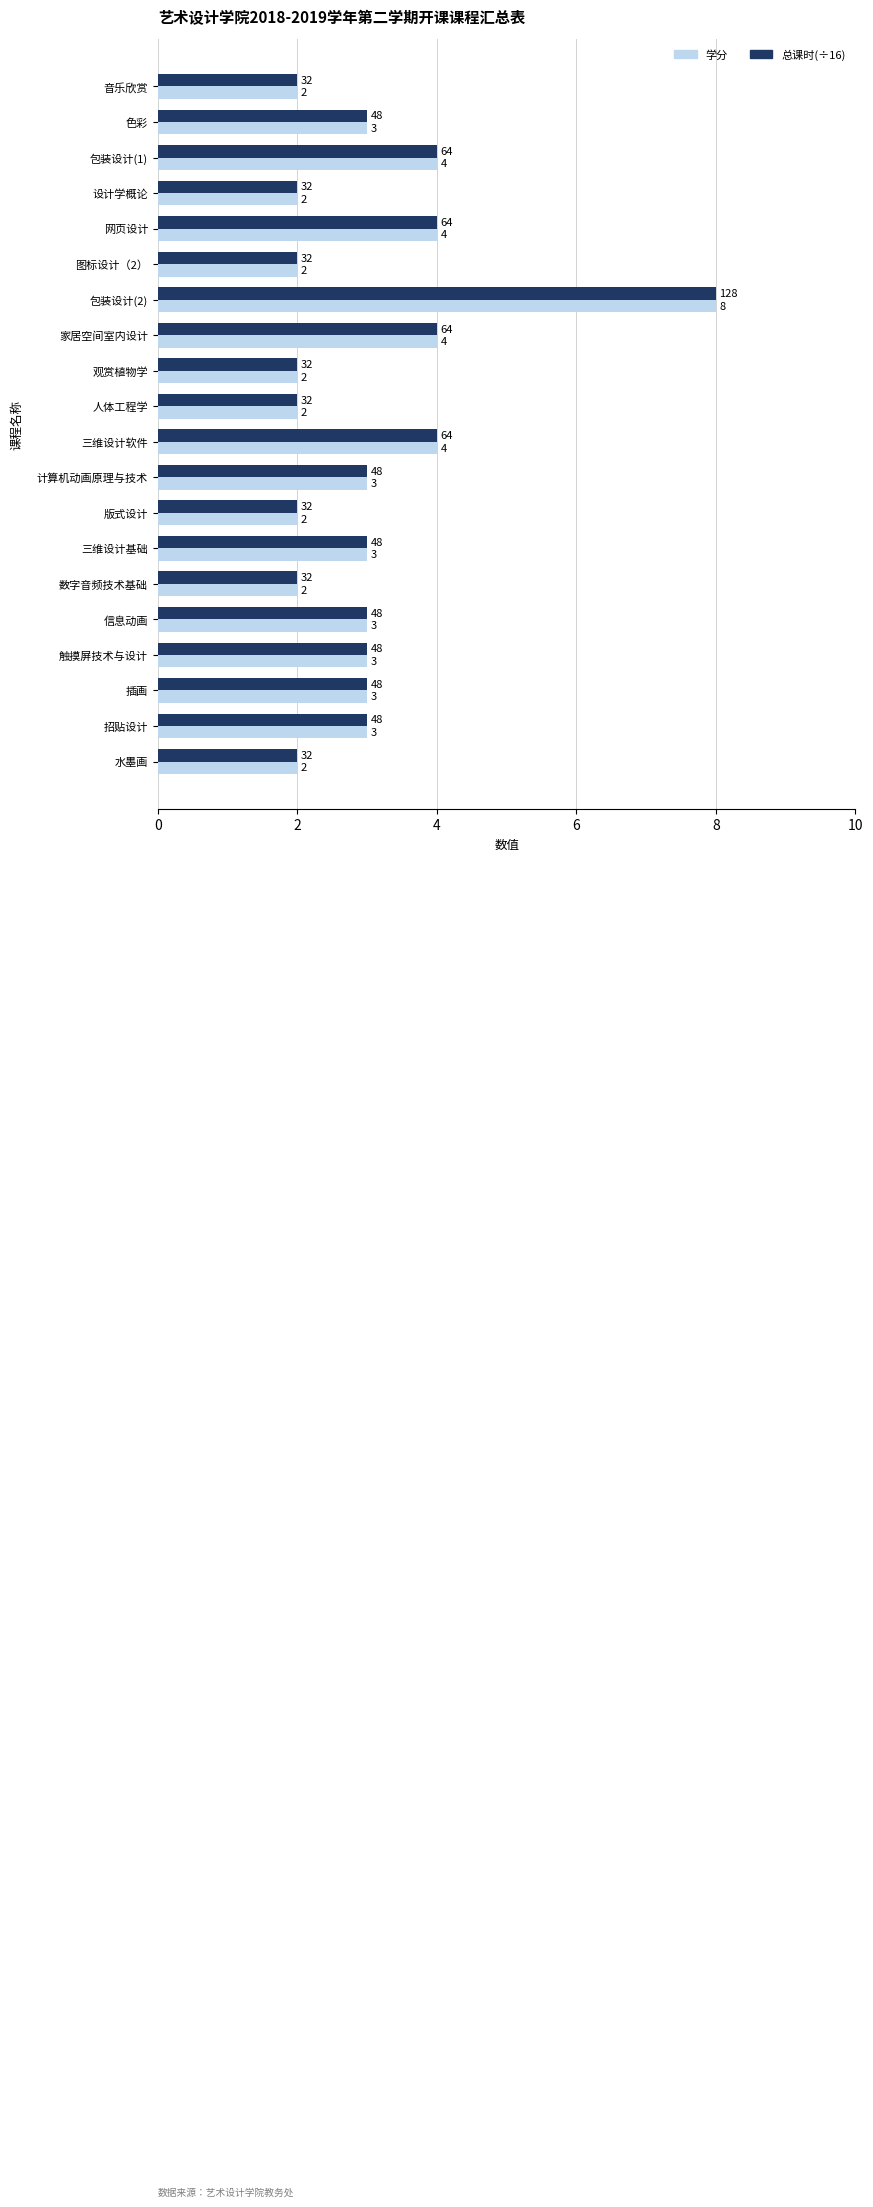

The 总课时(÷16) series shows 3 at 插画. True or false?

True